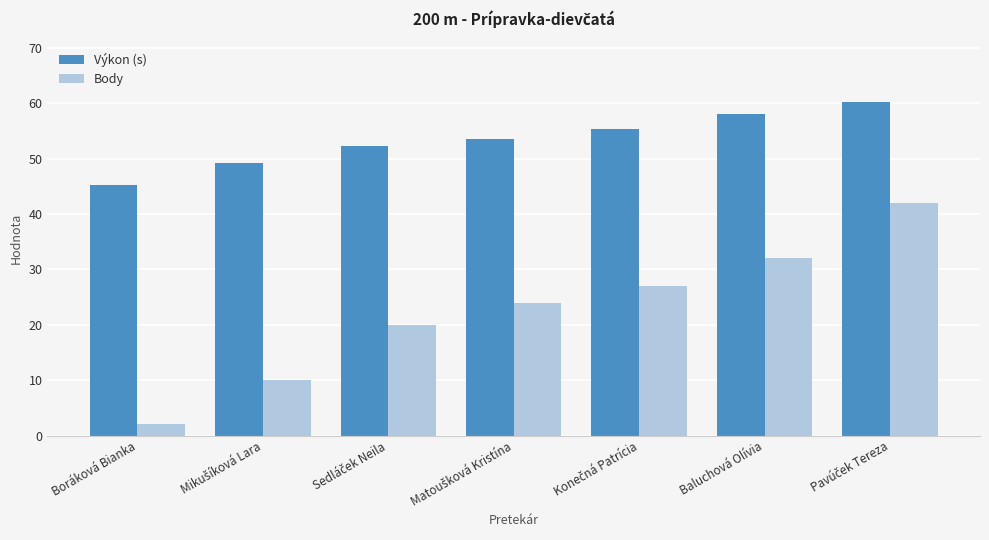

Which series has the widest spread of values?

Body